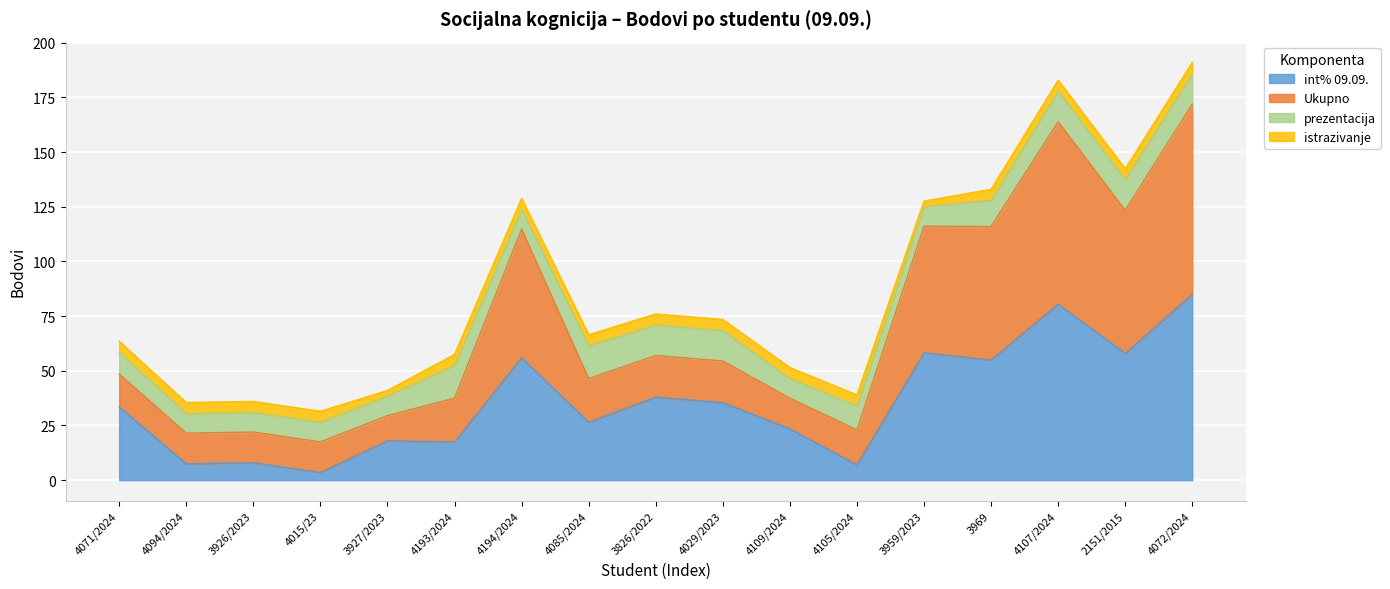

What are all the series names shown in the legend?

int% 09.09., Ukupno, prezentacija, istrazivanje